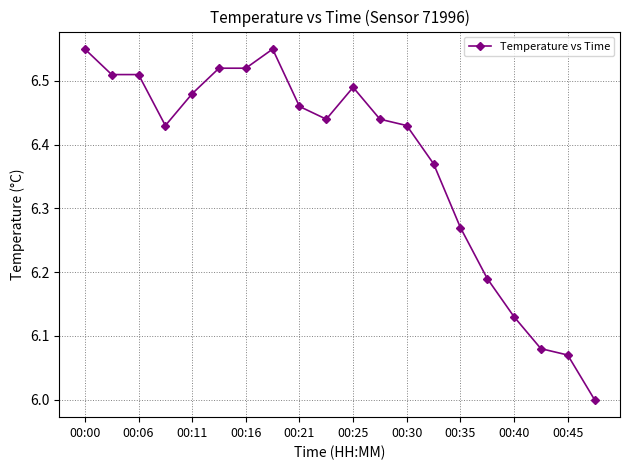

True or false: the data has more than 1 interior local peaks.

True